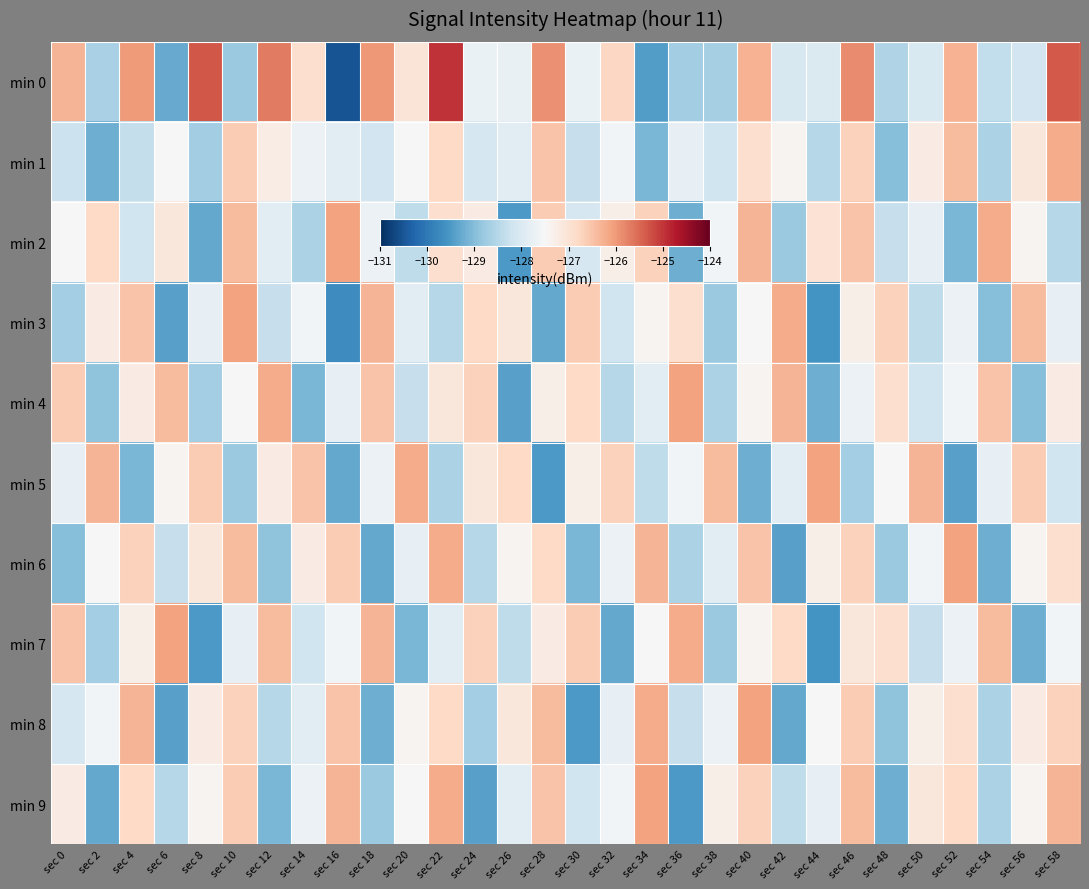

At which category is the sum across all series the highest?

sec 46